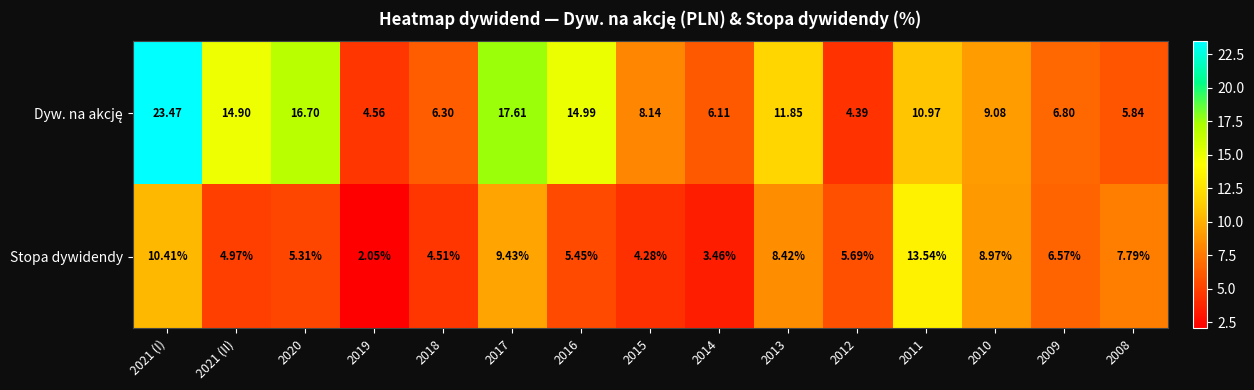

How many values in the Stopa dywidendy series are below 5?

5